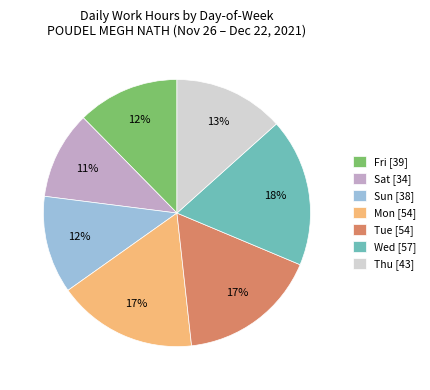

Does any single category account for the majority?

No